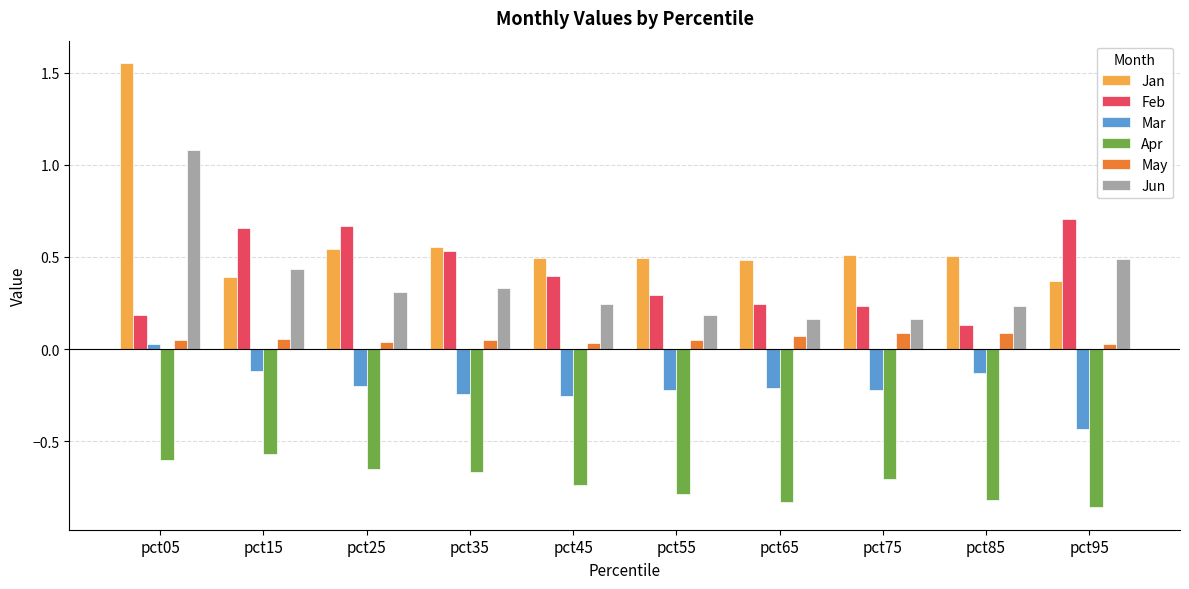

Is it true that Feb equals 0.7 at pct15?

True